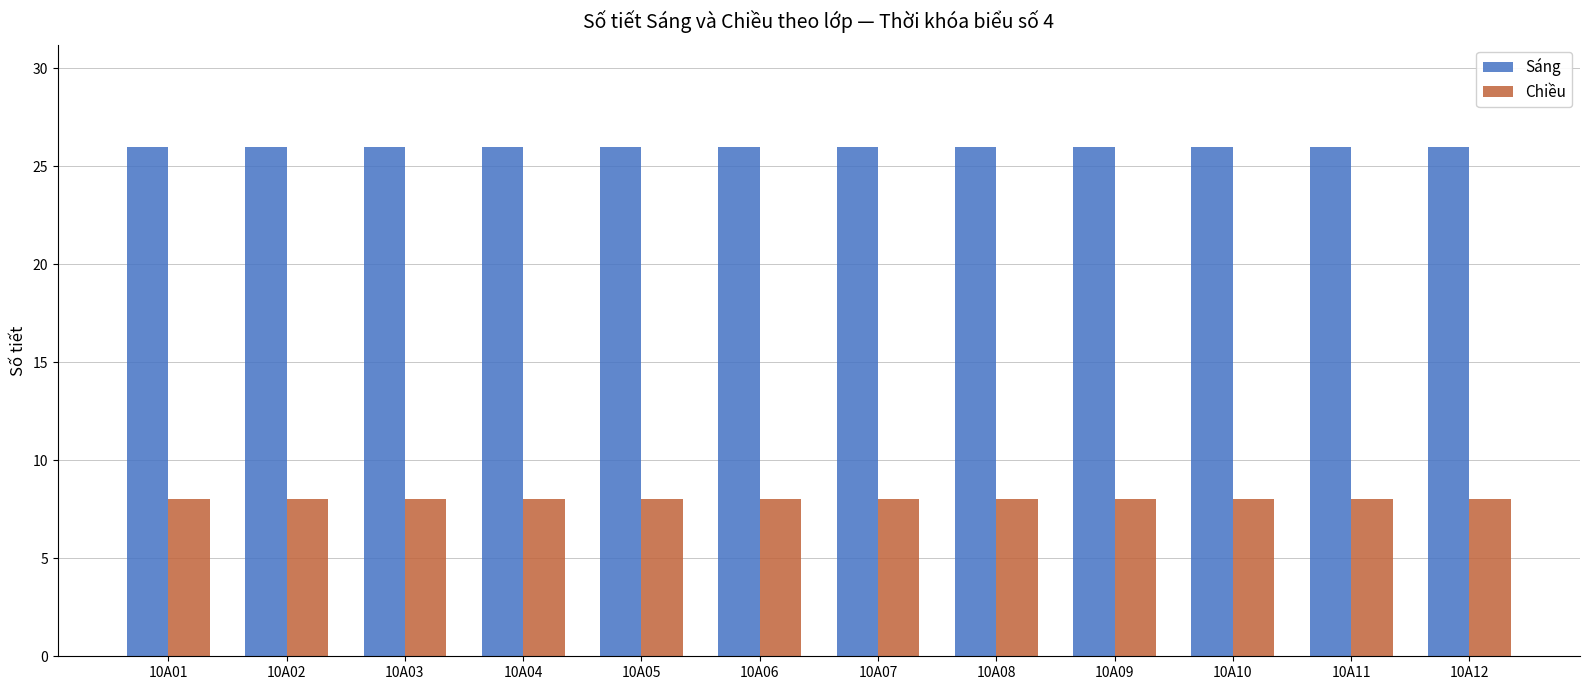

What is the spread (max minus min) of values at 10A10?

18